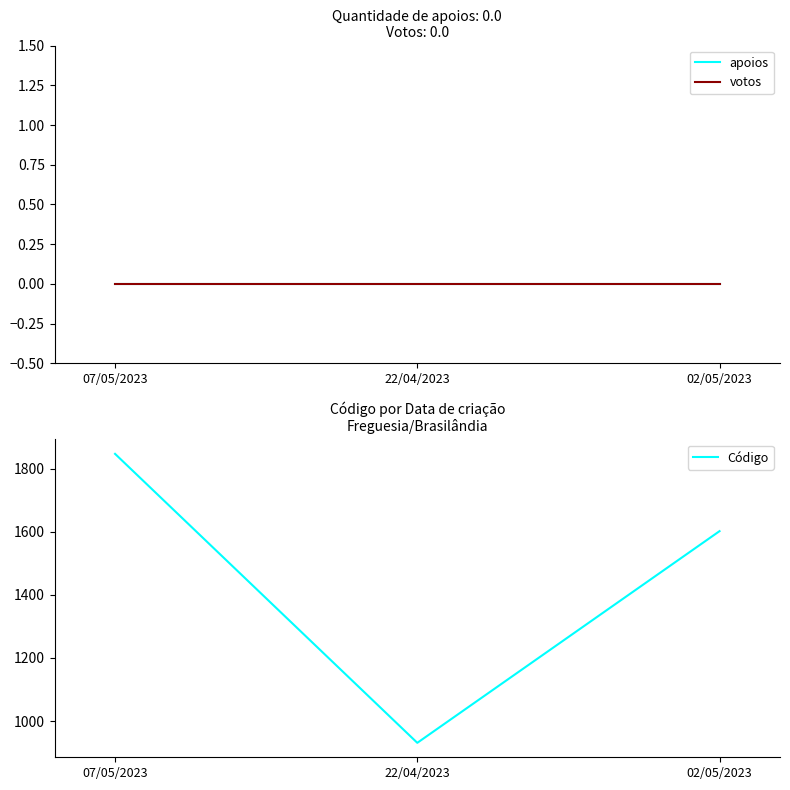

What is the maximum value for Código?

1847